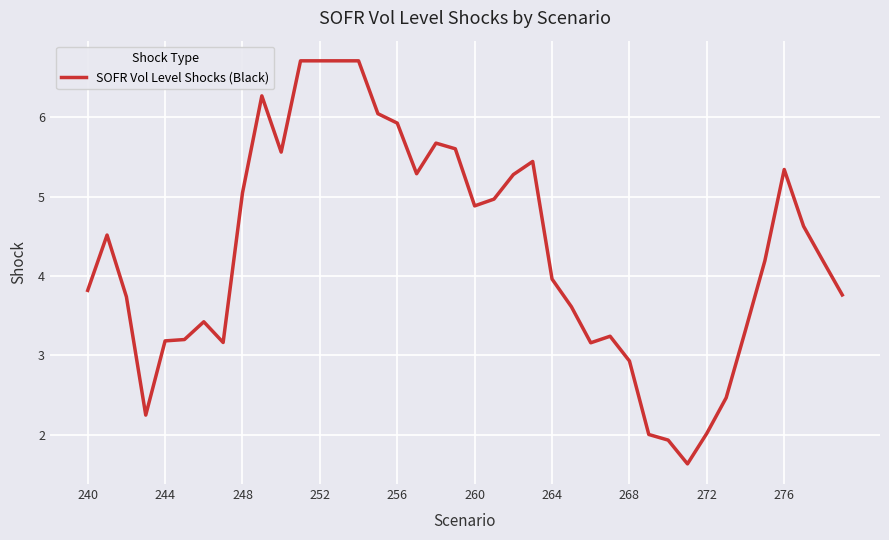

What is the difference between the maximum and minimum values?

5.1